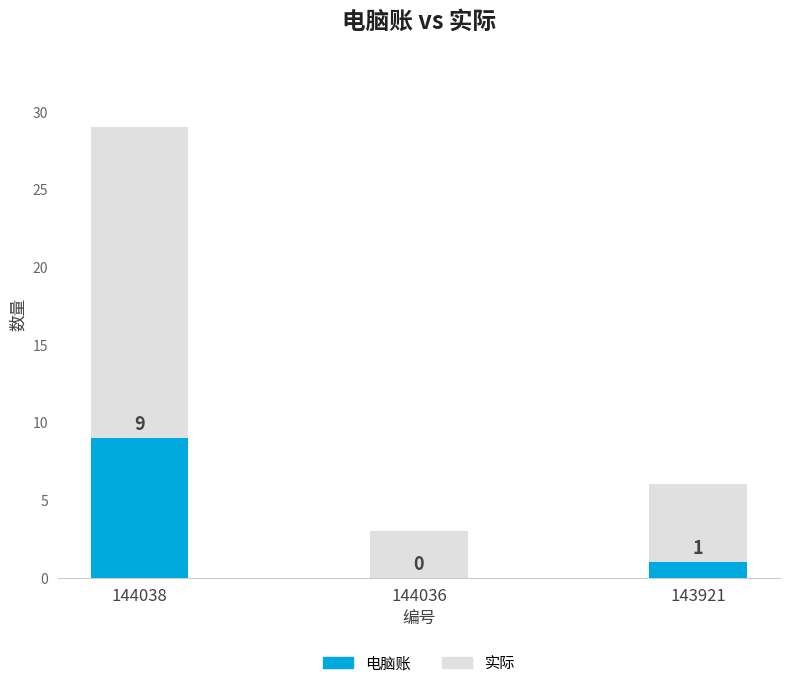

Reading left to right, what are all the values shown in this chart?

电脑账: 9	0	1
实际: 29	3	6